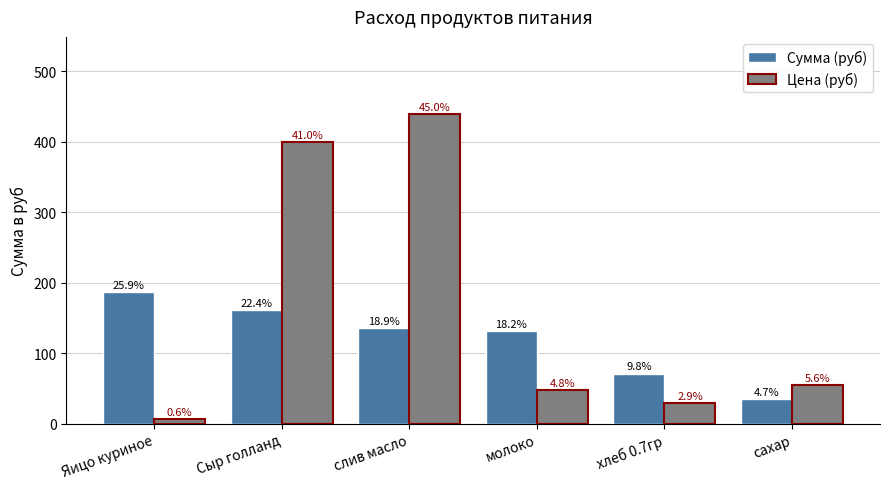

Which has a higher value, молоко or сахар?

молоко